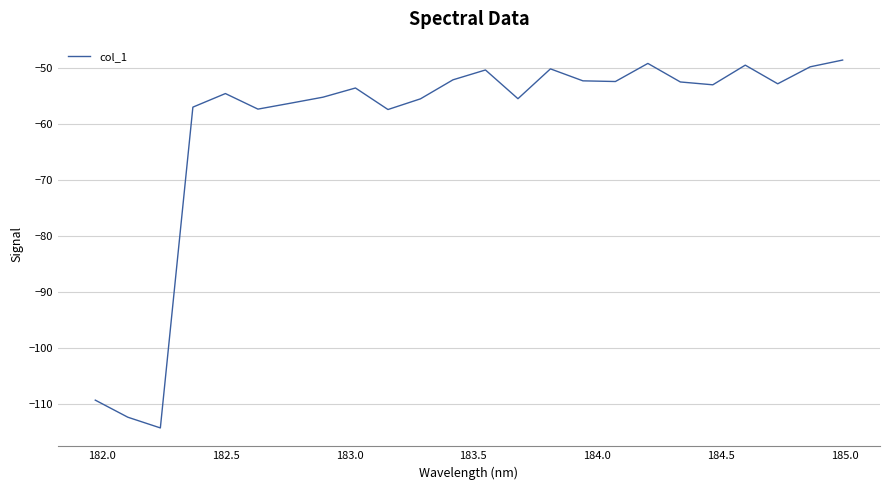

What is the minimum value shown in the chart?

-114.2